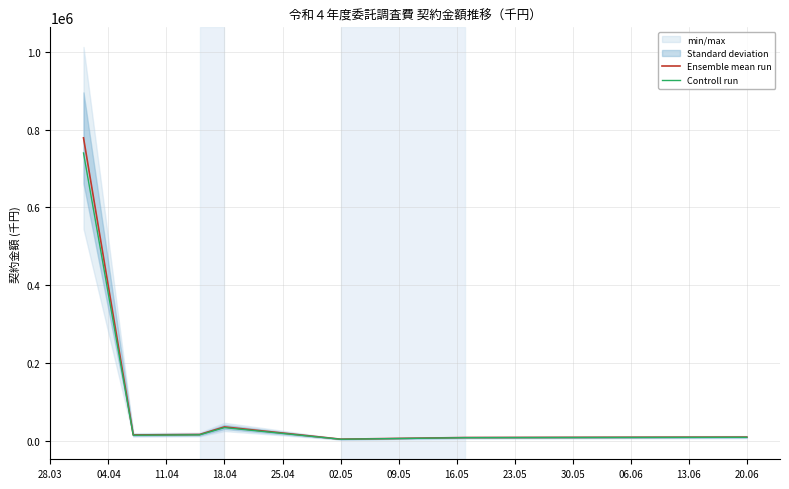

How many interior local valleys does the Ensemble mean run series have?

2